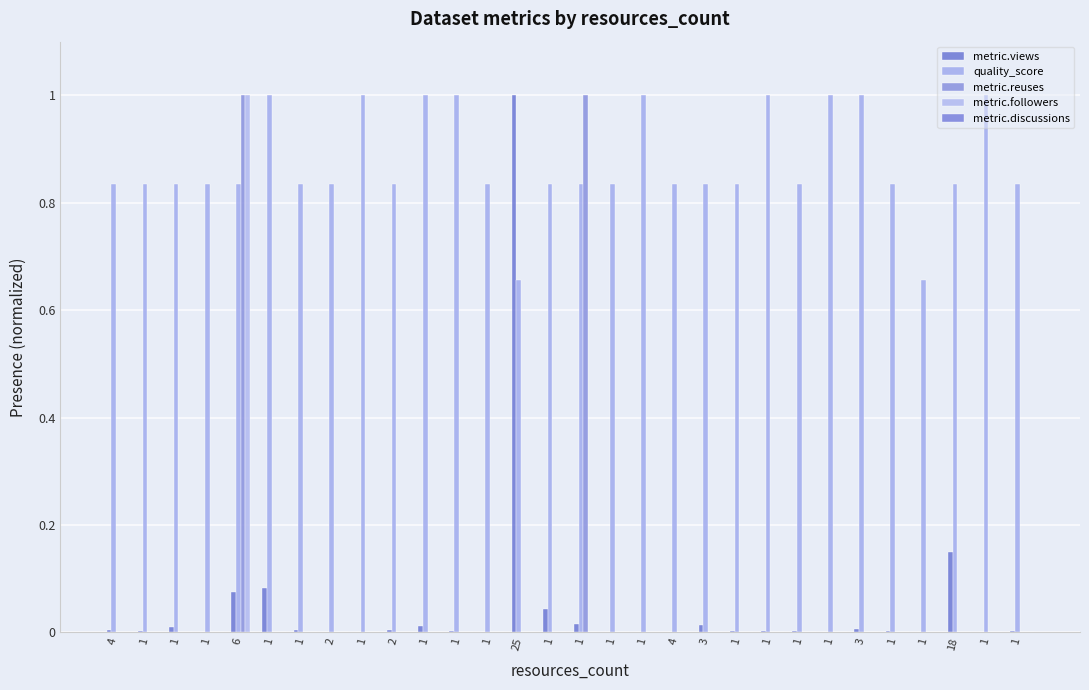

Are the bars horizontal?

No